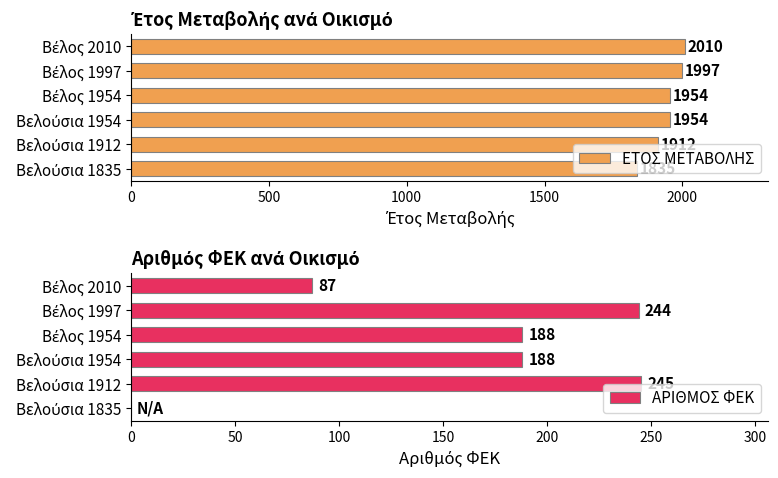

Which series has the largest total across all categories?

ΕΤΟΣ ΜΕΤΑΒΟΛΗΣ